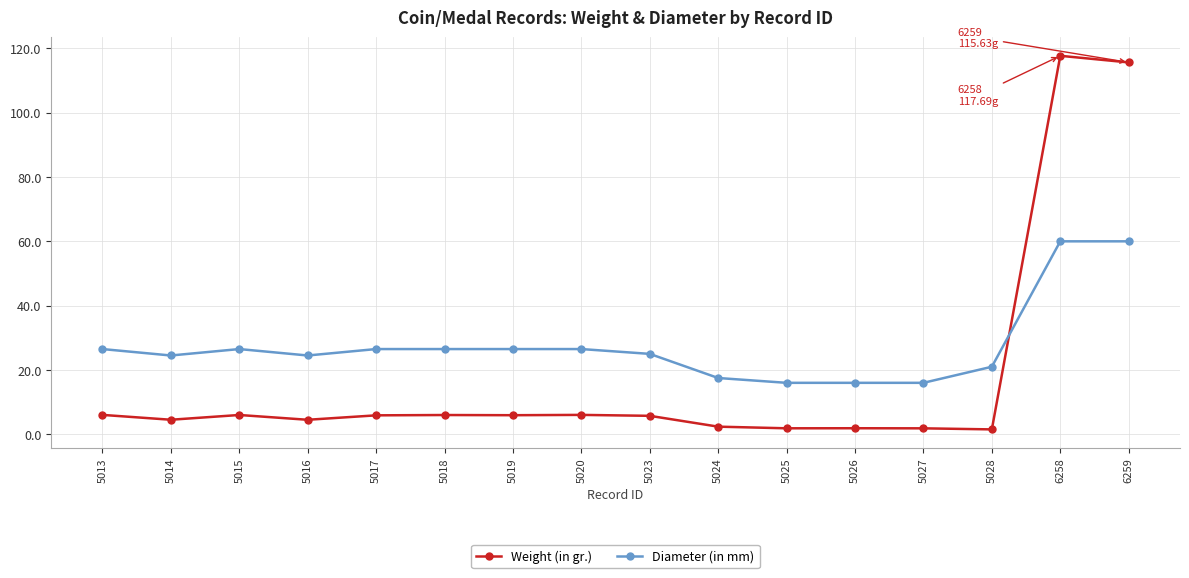

The value of Weight (in gr.) at 5019 is 5.9. True or false?

True